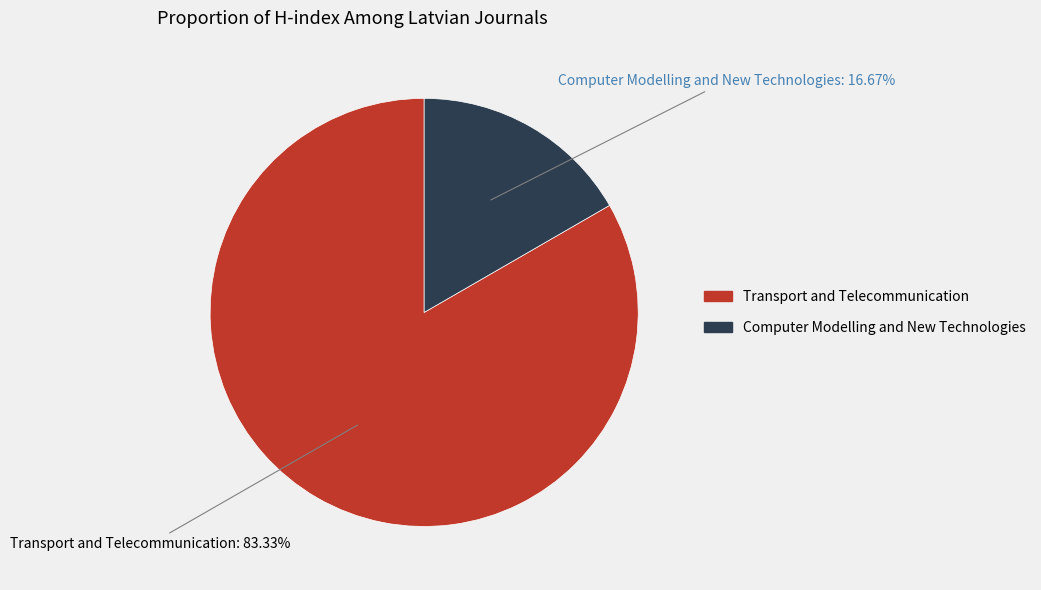

To the nearest percent, what percentage of the pie is Computer Modelling and New Technologies?

17%